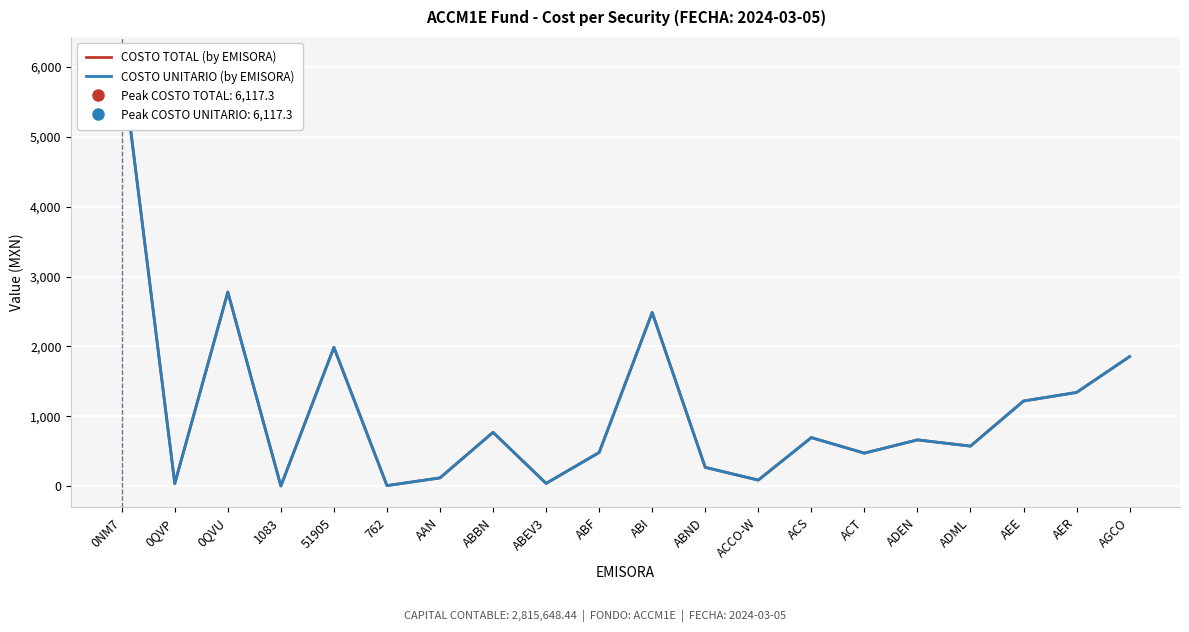

How many categories are shown in the chart?

20